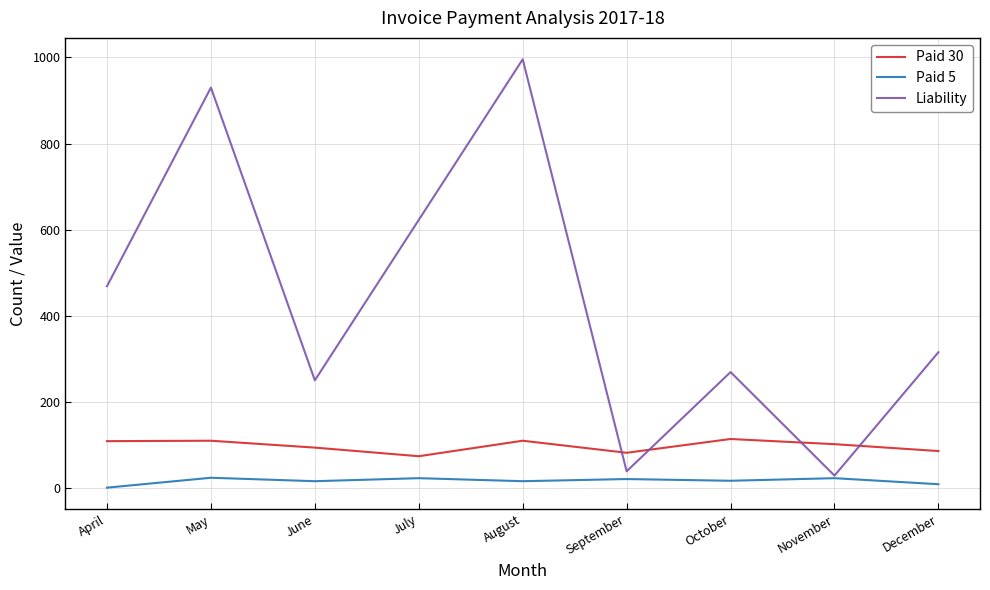

True or false: Paid 5 and Paid 30 intersect in this chart.

False